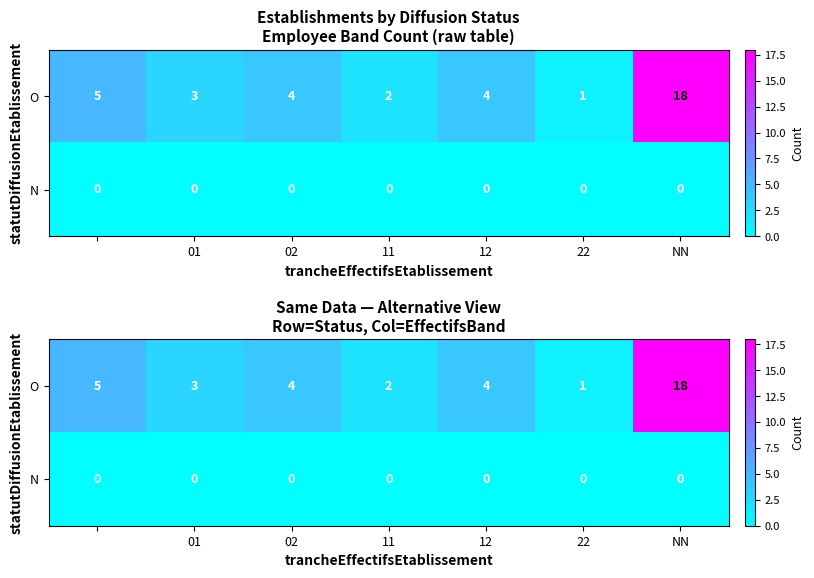

At how many categories does at least one series exceed 6?

1